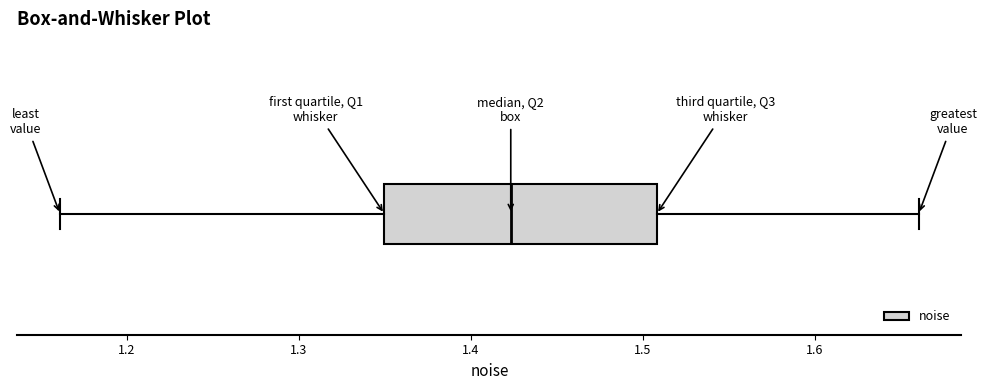

Where does the left whisker of the box end on the x-axis? The values are not printed on the chart, so give them approximately, as read against the axis.

1.16